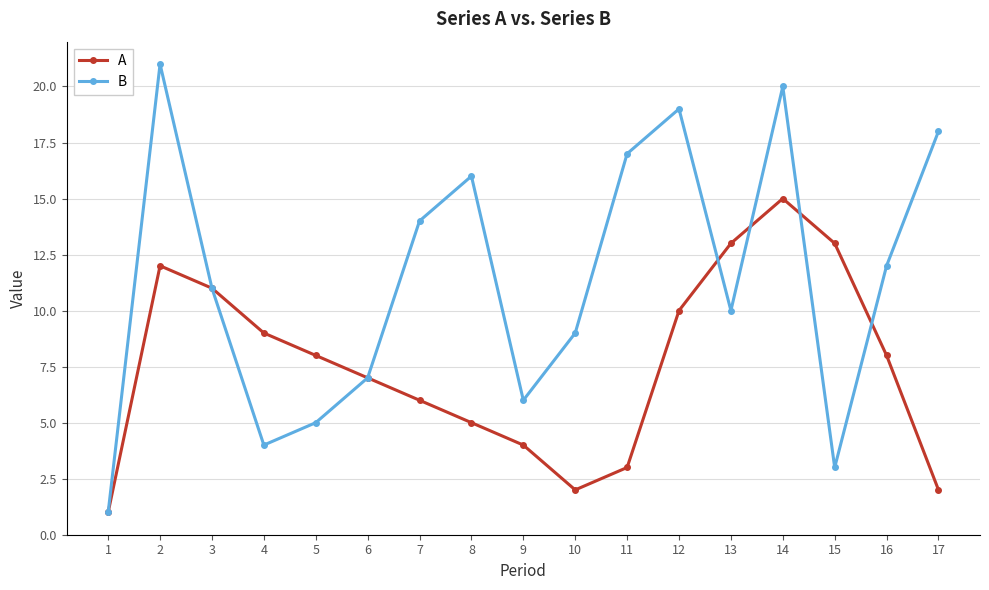

What is the lowest value of the B series?

1